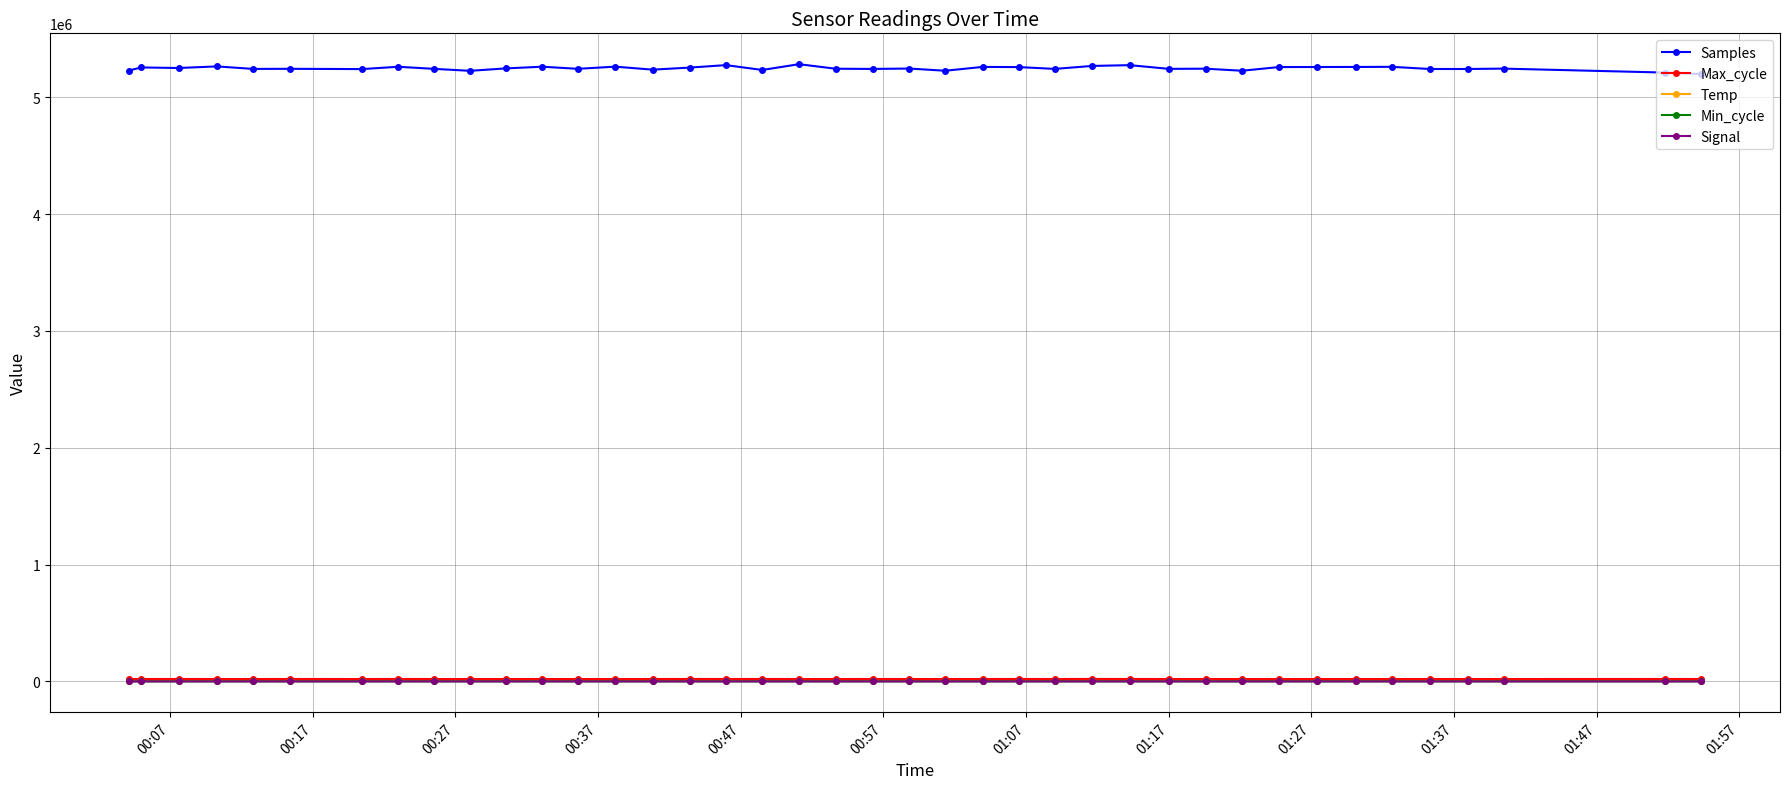

Does the chart have visible grid lines?

Yes